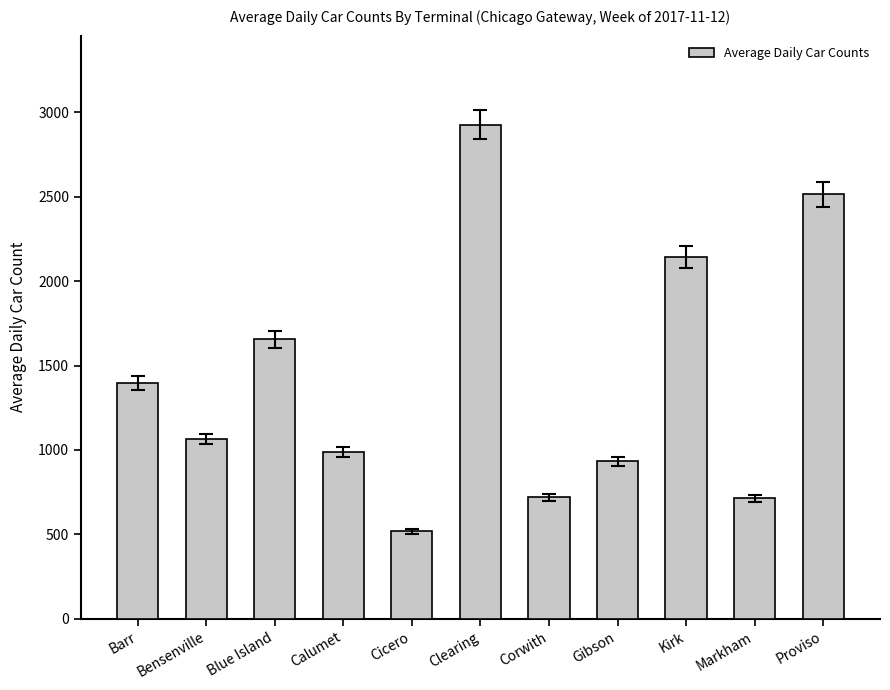

What is the label of the 6th bar from the right?

Clearing